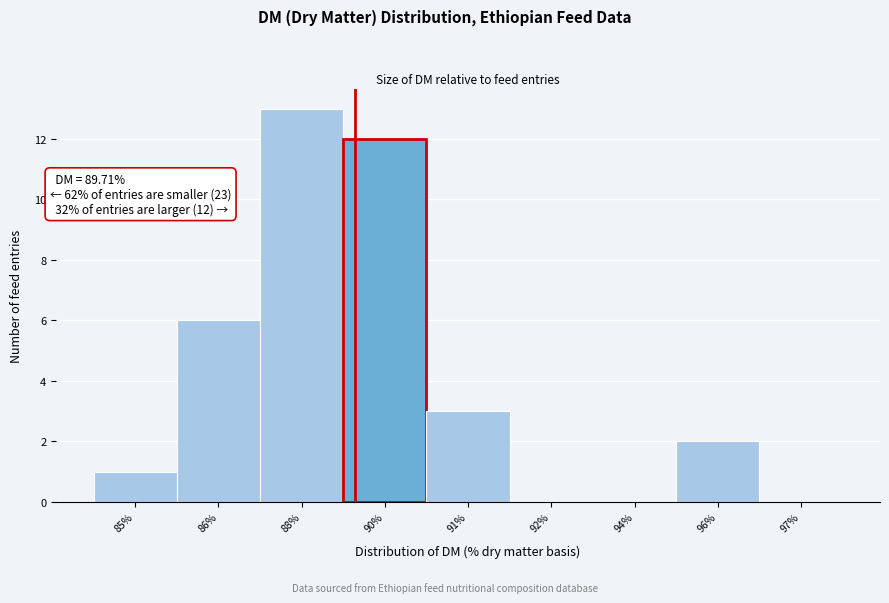

Reading right to left, list all the values displayed in this chart.

97%=0	96%=2	94%=0	92%=0	91%=3	90%=12	88%=13	86%=6	85%=1